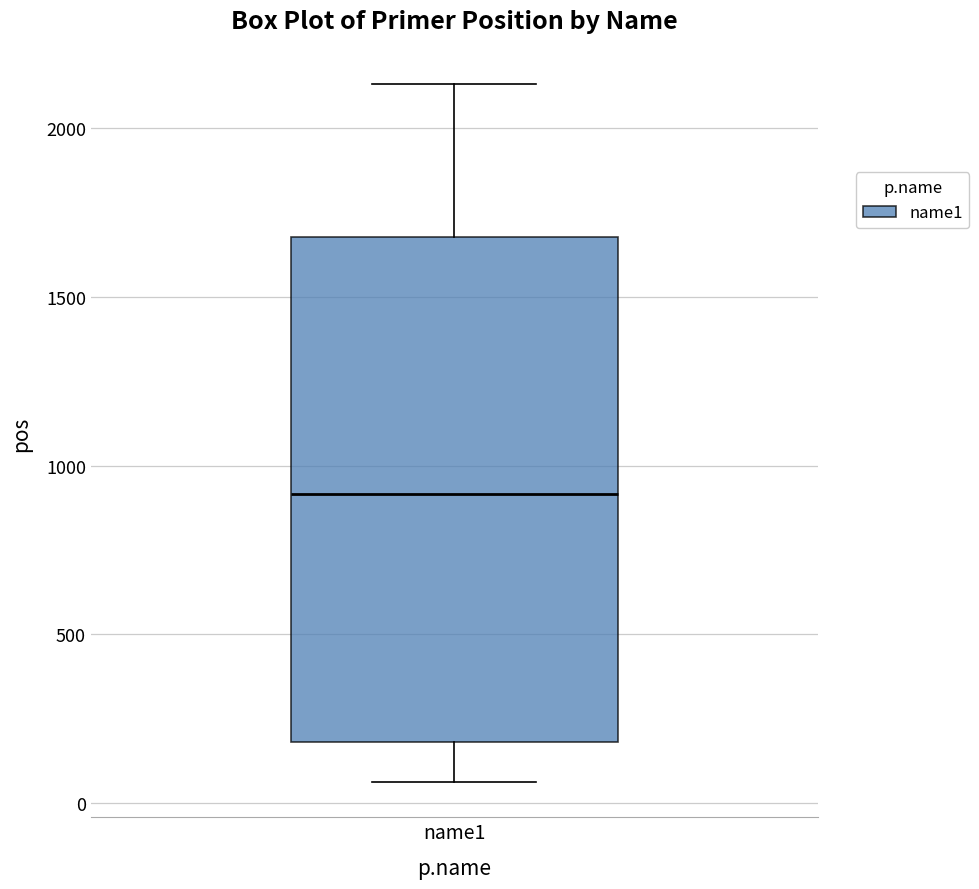

Transcribe this box plot: give where the median line is, the range the box spans, and where the two whiskers end, as read against the y-axis. The values are not printed on the chart, so give them approximately, as read against the axis.

median 900, box 200 to 1700, whiskers 50 to 2150